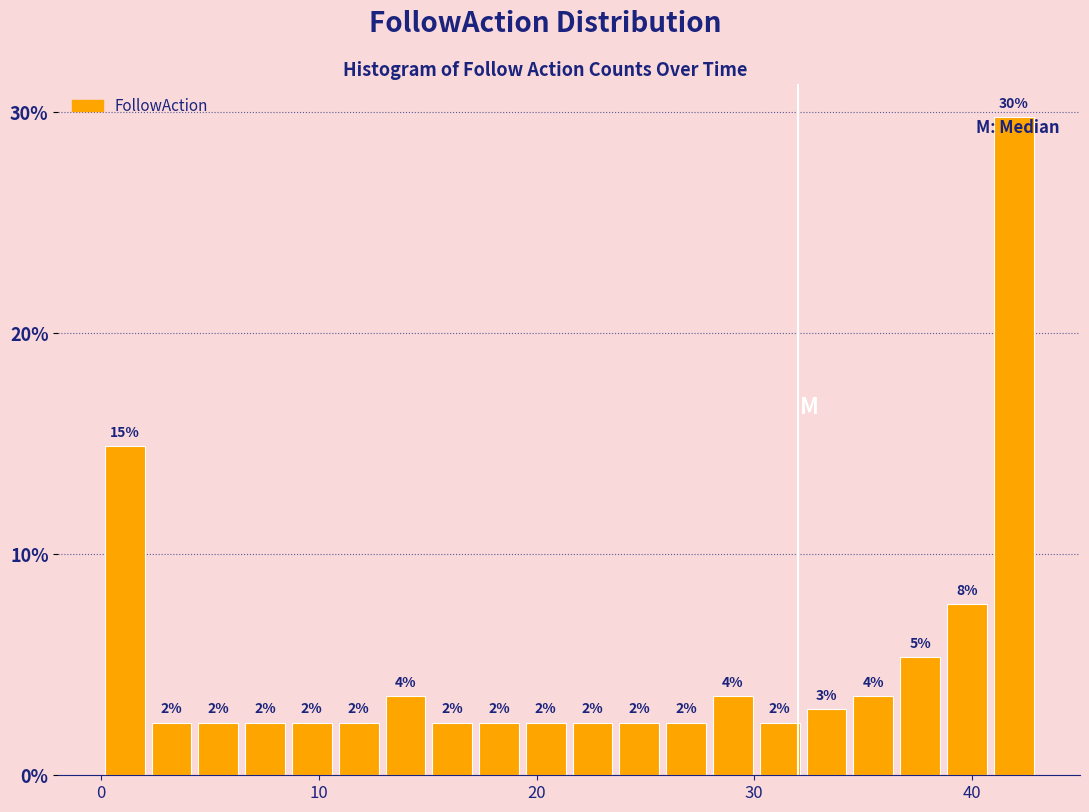

Around what value on the x-axis is the tallest bar? Give the approximate position of its centre, as read against the axis.

42